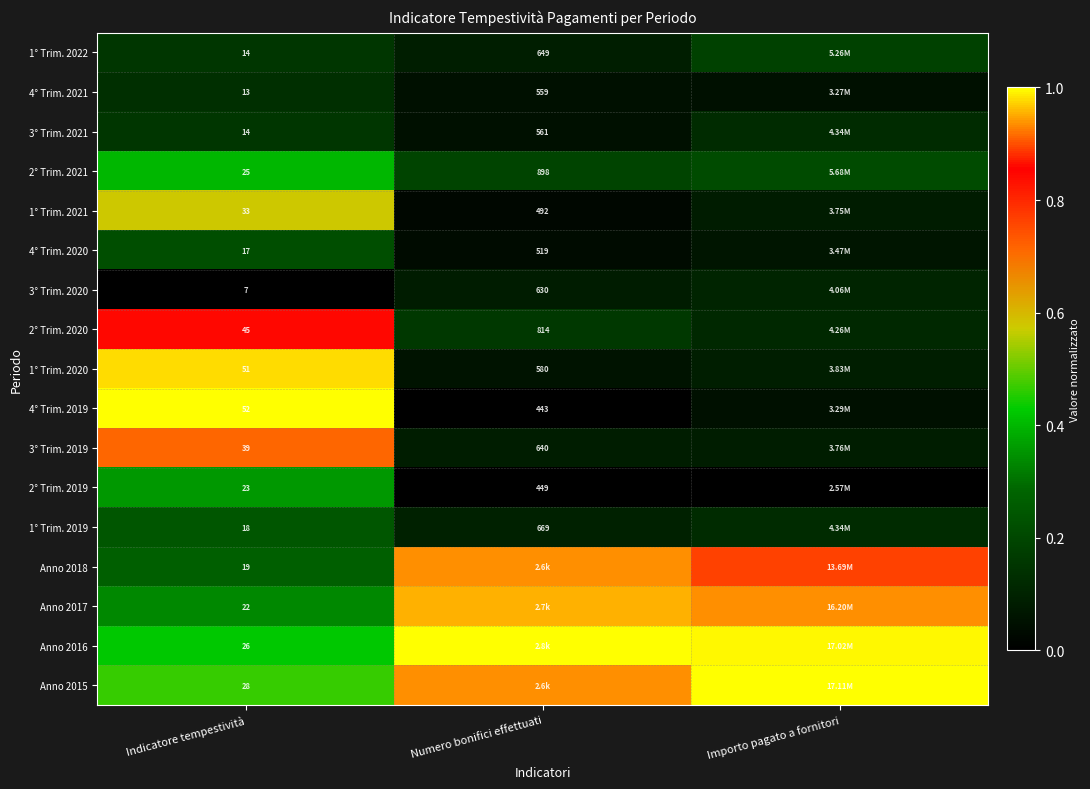

Which label corresponds to the largest value in the chart?

Indicatore tempestività